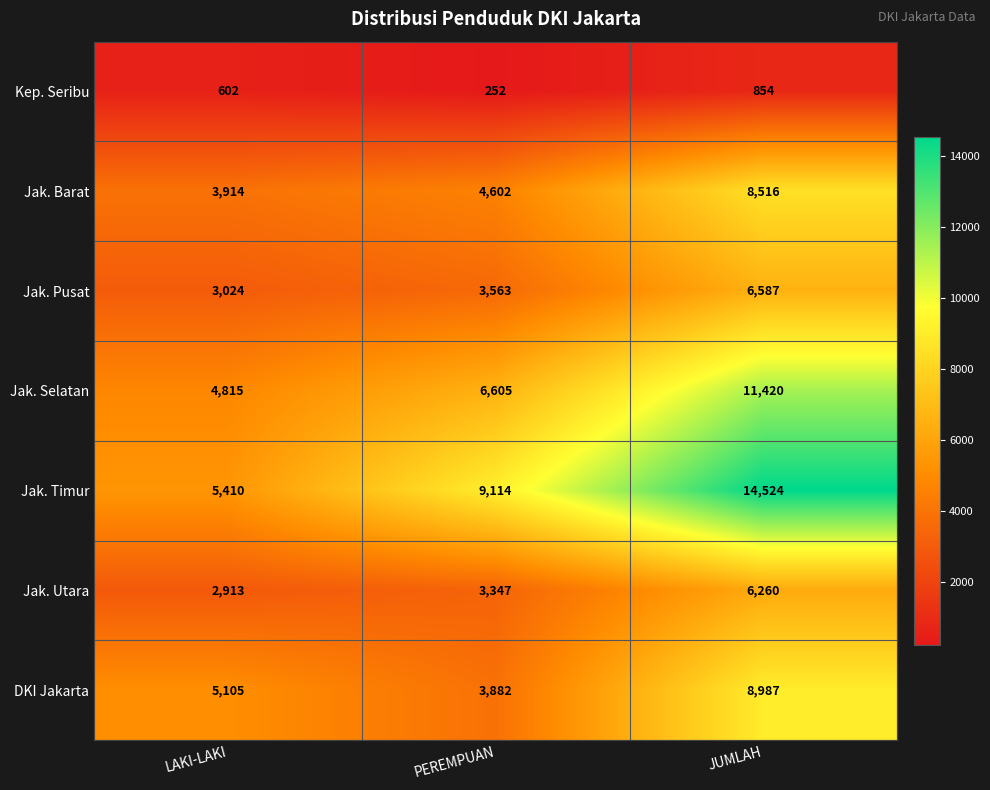

Reading right to left, extract all data points from this chart.

Kep. Seribu: 854	252	602
Jak. Barat: 8516	4602	3914
Jak. Pusat: 6587	3563	3024
Jak. Selatan: 11420	6605	4815
Jak. Timur: 14524	9114	5410
Jak. Utara: 6260	3347	2913
DKI Jakarta: 8987	3882	5105